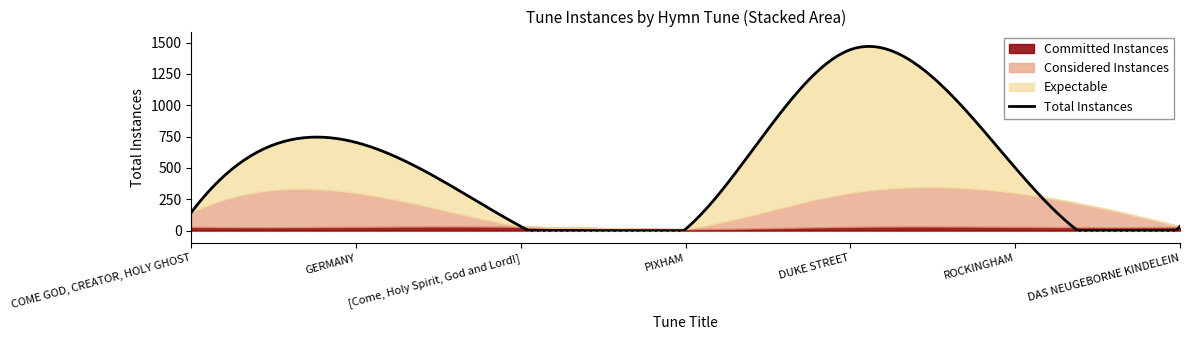

What is the minimum value shown in the chart?

12